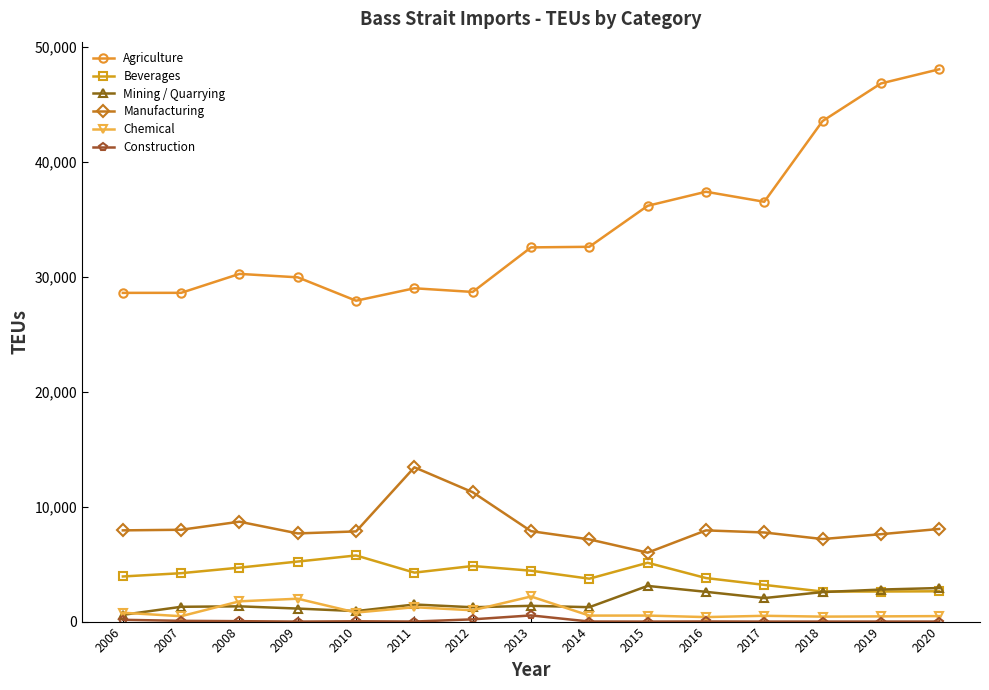

How many values in the Agriculture series exceed 32553?

8